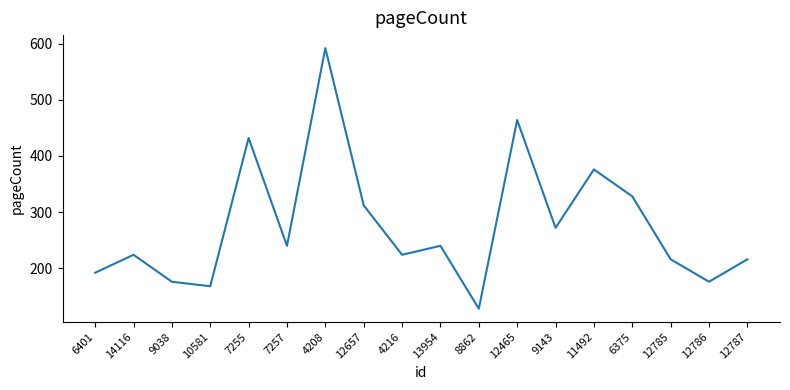

What is the difference between the values at 6375 and 10581?

160